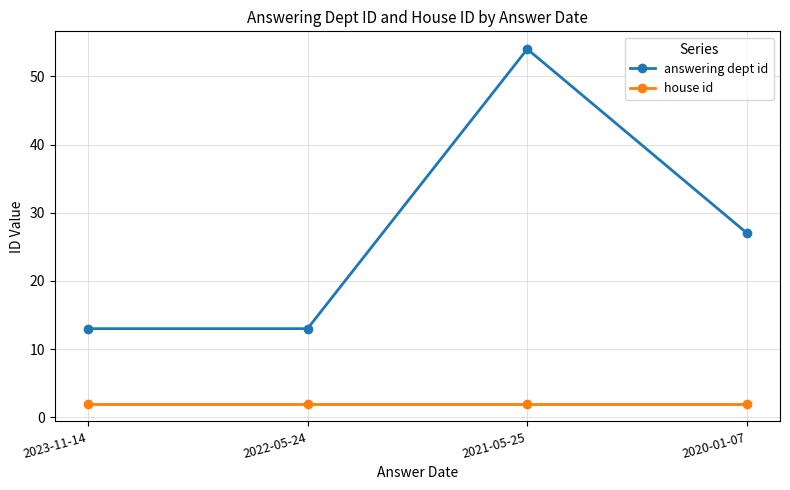

How many data points does each series have?

4